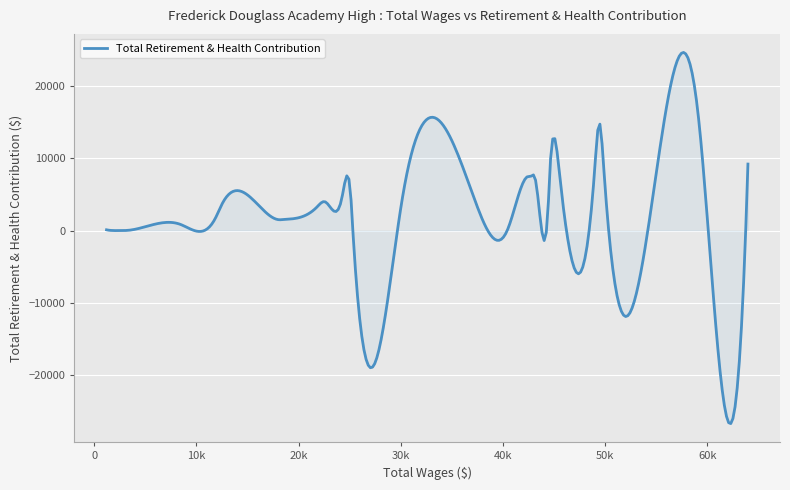

What is the smallest value displayed?

-26764.8